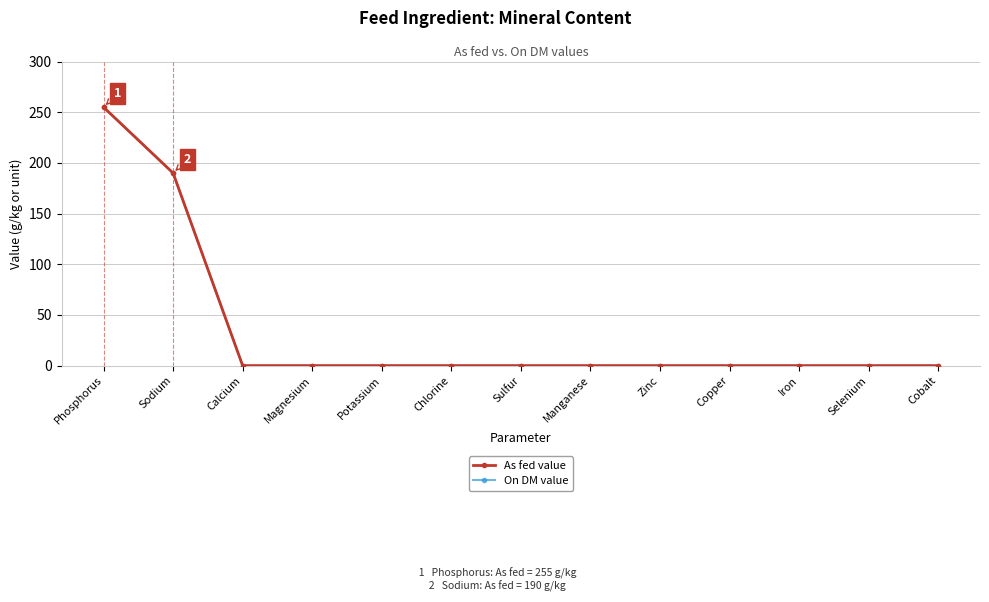

Rank the series at Manganese from highest to lowest value.

As fed value, On DM value